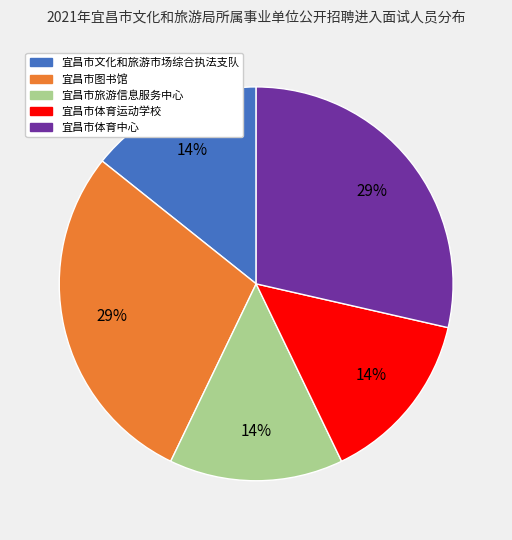

The 宜昌市文化和旅游市场综合执法支队 slice represents 14% of the pie. True or false?

True